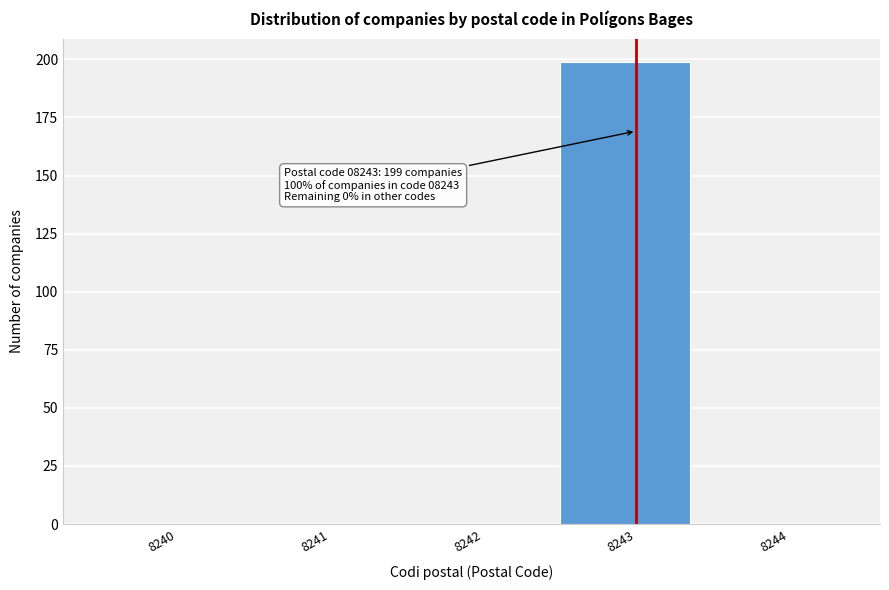

Reading left to right, extract all data points from this chart.

8240=0	8241=0	8242=0	8243=199	8244=0